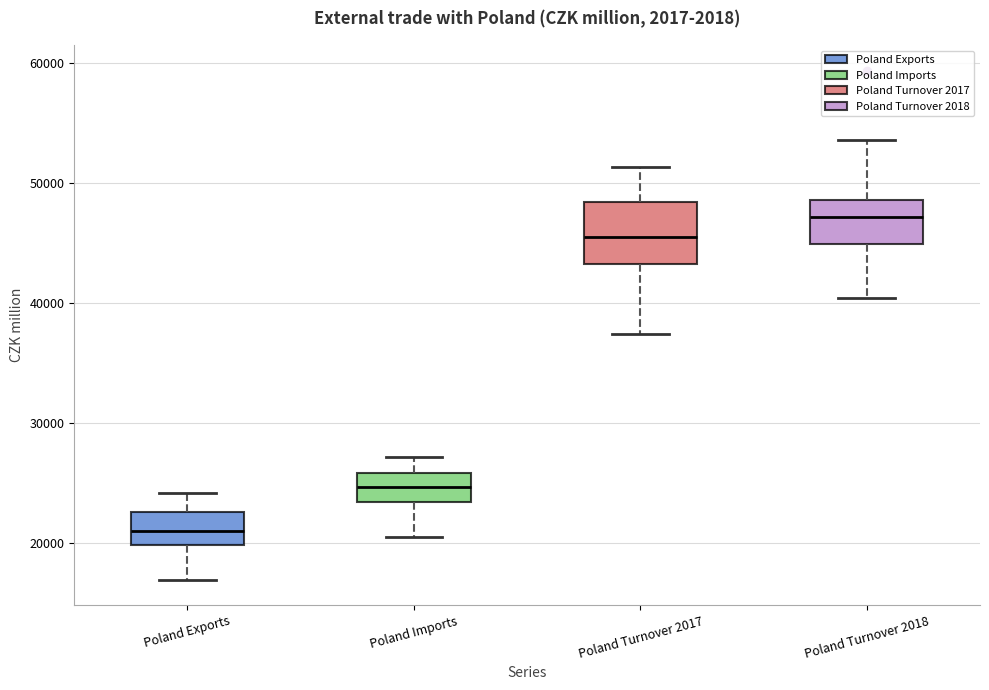

Which box is the tallest, from its lower edge to its upper edge?

Poland Turnover 2017